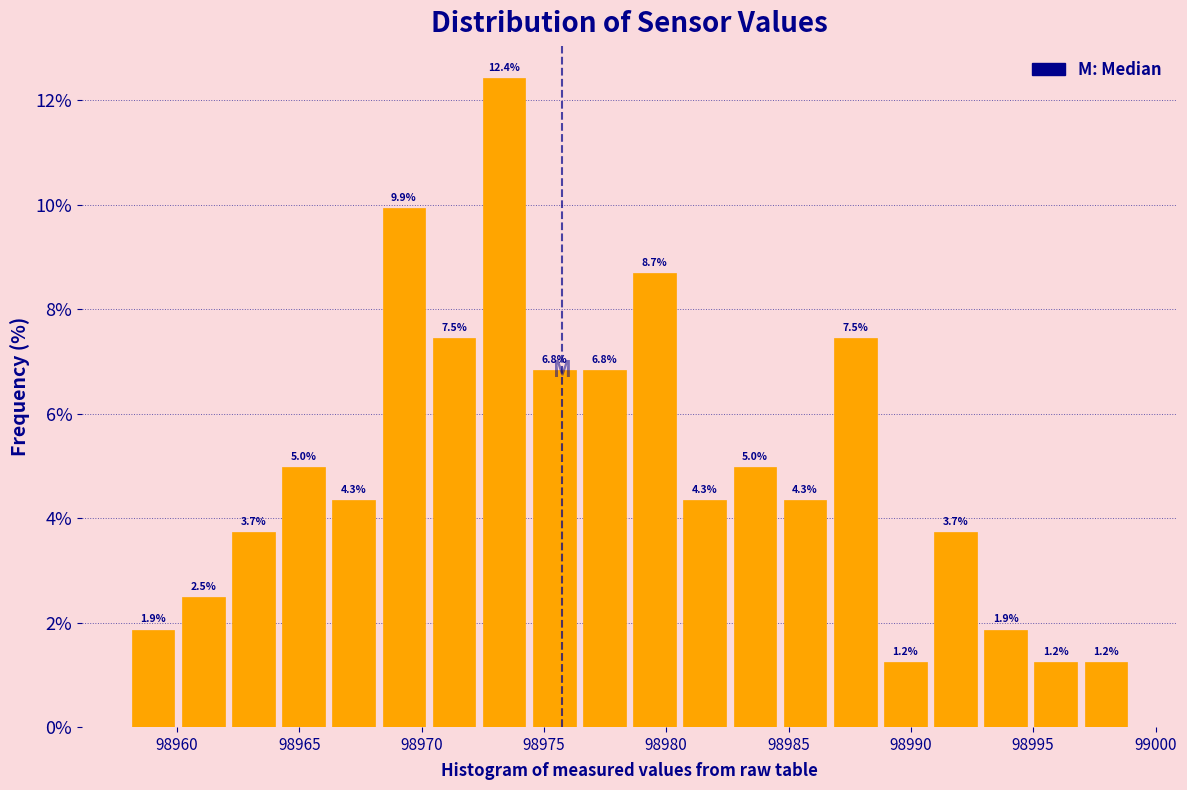

Reading left to right, transcribe this chart: for each bar, give the range it covers on the x-axis and its height. The bar edges are not printed on the chart, so give them approximately, as read against the axis.

98958.00 to 98960.05: 1.9
98960.05 to 98962.10: 2.5
98962.10 to 98964.15: 3.7
98964.15 to 98966.20: 5.0
98966.20 to 98968.25: 4.3
98968.25 to 98970.30: 9.9
98970.30 to 98972.35: 7.5
98972.35 to 98974.40: 12.4
98974.40 to 98976.45: 6.8
98976.45 to 98978.50: 6.8
98978.50 to 98980.55: 8.7
98980.55 to 98982.60: 4.3
98982.60 to 98984.65: 5.0
98984.65 to 98986.70: 4.3
98986.70 to 98988.75: 7.5
98988.75 to 98990.80: 1.2
98990.80 to 98992.85: 3.7
98992.85 to 98994.90: 1.9
98994.90 to 98996.95: 1.2
98996.95 to 98999.00: 1.2